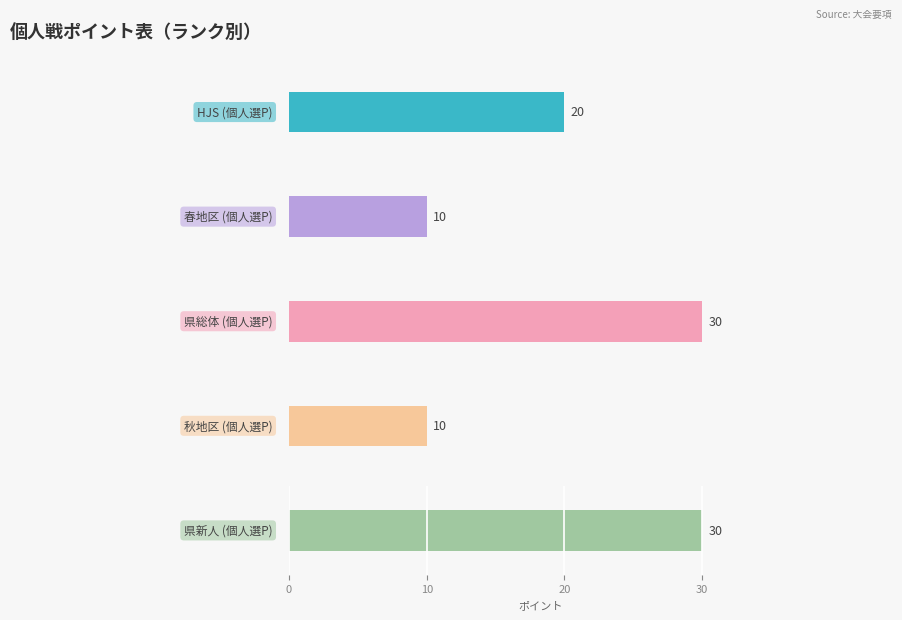

List the series in order of their peak value, lowest first.

春地区 (個人選P), 秋地区 (個人選P), HJS (個人選P), 県総体 (個人選P), 県新人 (個人選P)